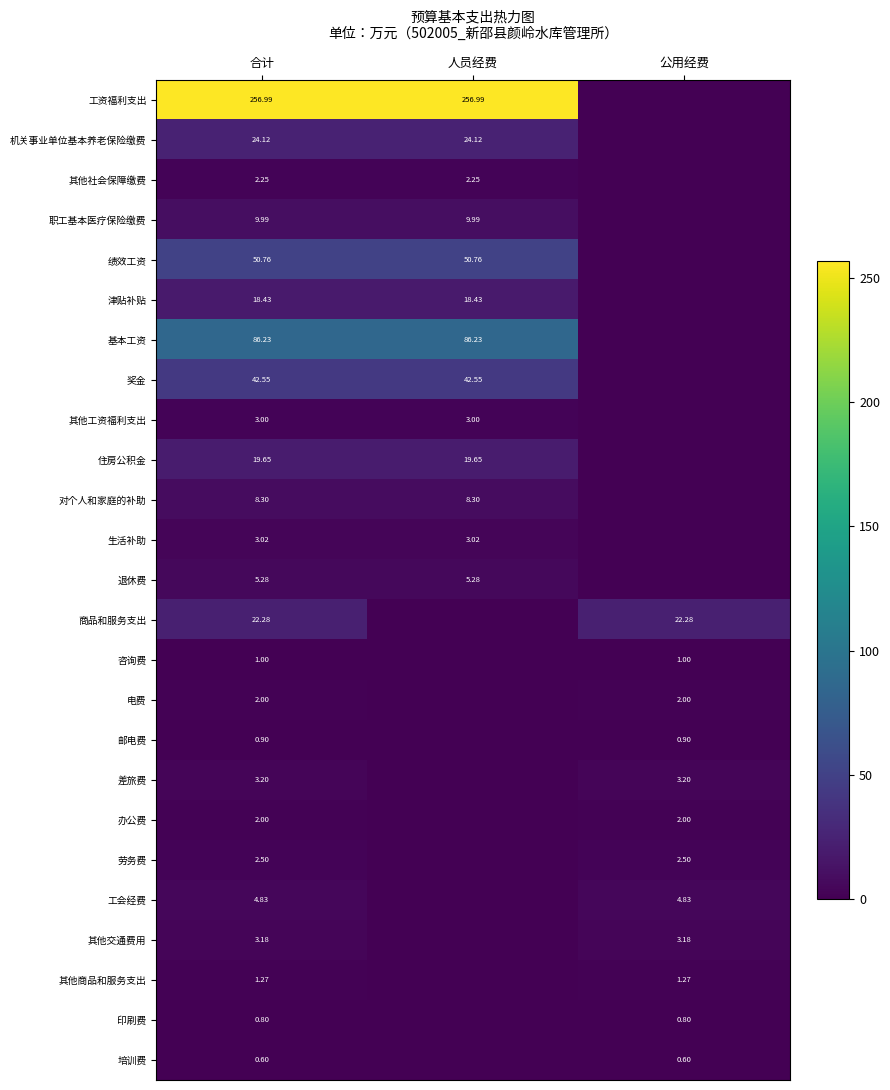

Which label corresponds to the smallest value in the chart?

公用经费